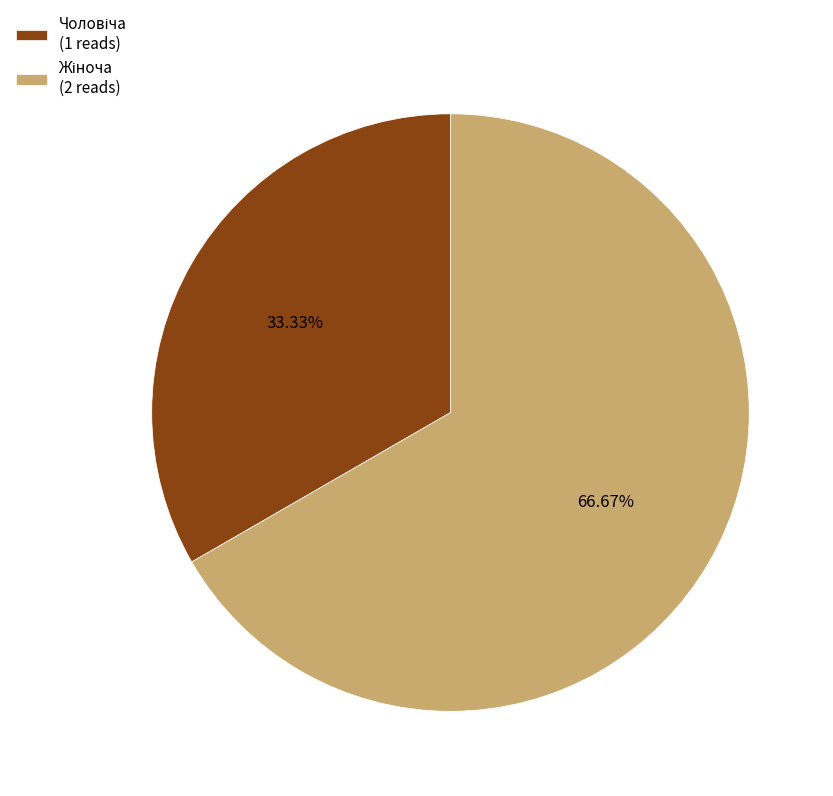

Does any single category account for the majority?

Yes